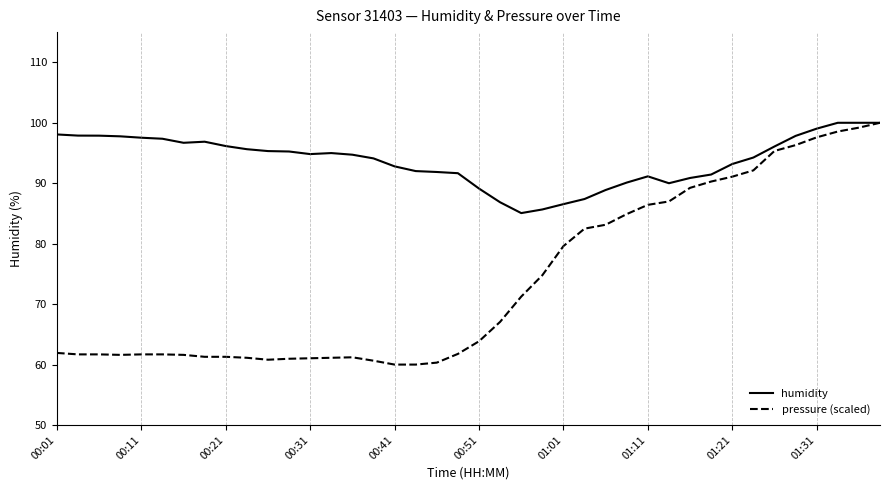

Which series has the largest total across all categories?

humidity